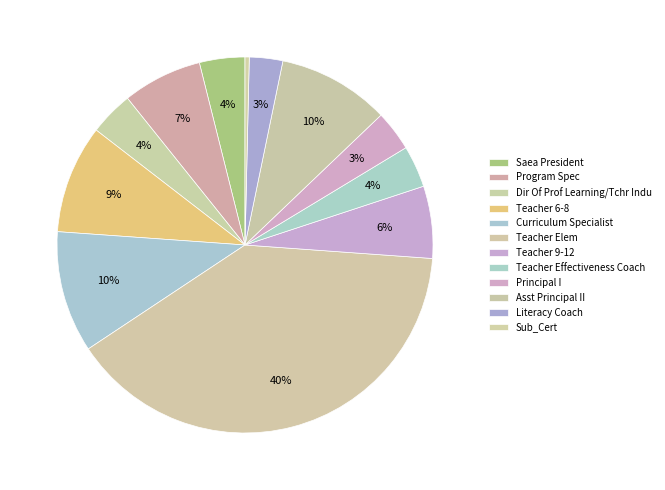

Which category has the smallest portion of the pie?

Sub_Cert